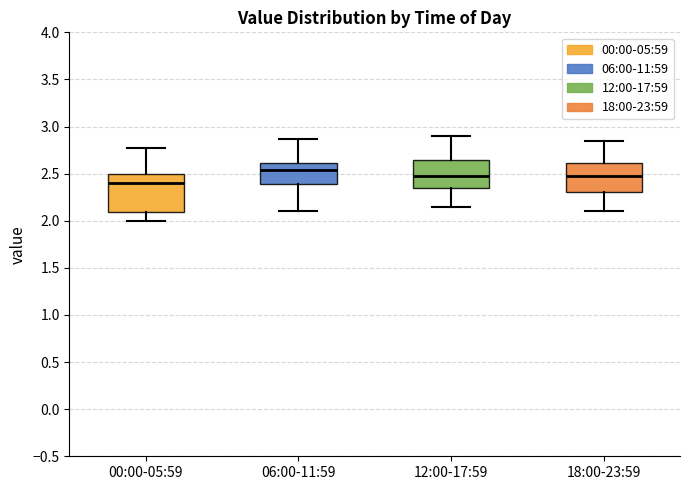

Reading left to right, read every box against the y-axis: the position of its median line, the range the box covers, and the ends of its whiskers. The values are not printed on the chart, so give them approximately, as read against the axis.

00:00-05:59: median 2.40, box 2.10 to 2.50, whiskers 2.00 to 2.75
06:00-11:59: median 2.55, box 2.40 to 2.60, whiskers 2.10 to 2.85
12:00-17:59: median 2.50, box 2.35 to 2.65, whiskers 2.15 to 2.90
18:00-23:59: median 2.50, box 2.30 to 2.60, whiskers 2.10 to 2.85